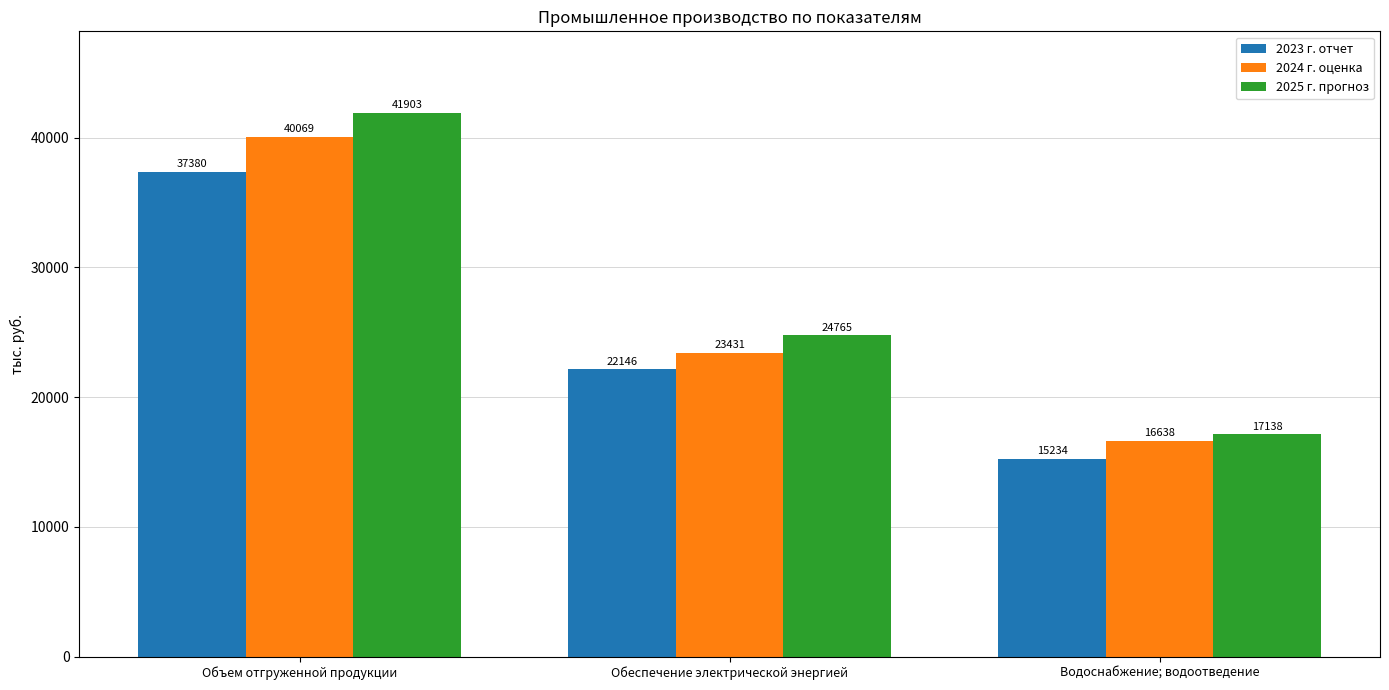

List the labels in order of 2024 г. оценка value, largest first.

Объем отгруженной продукции, Обеспечение электрической энергией, Водоснабжение; водоотведение